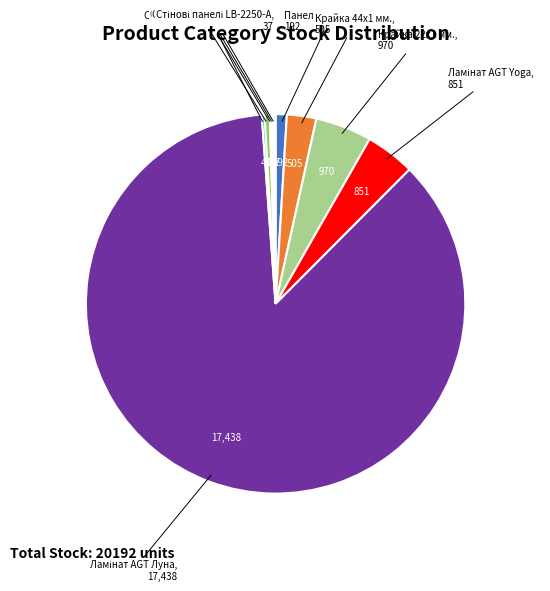

Does any single category account for the majority?

Yes